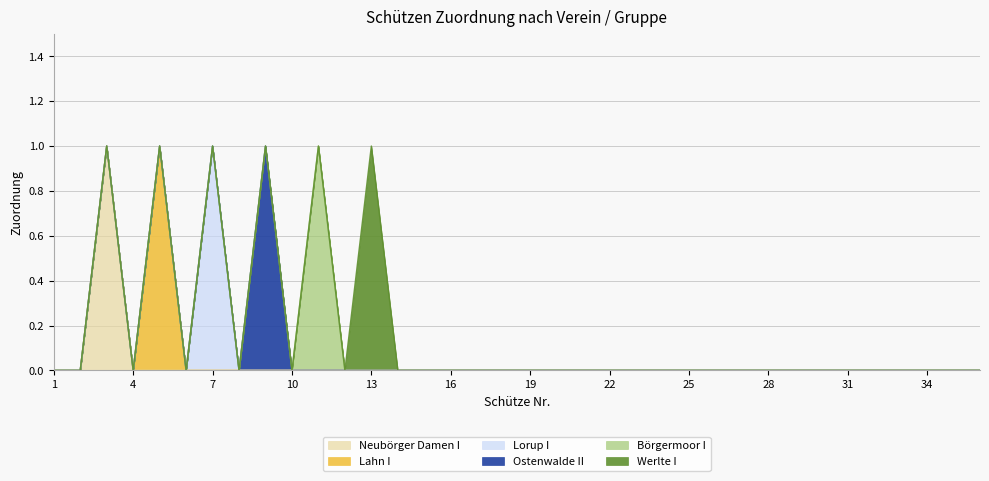

Rank the categories by Börgermoor I value from highest to lowest.

11, 1, 2, 3, 4, 5, 6, 7, 8, 9, 10, 12, 13, 14, 15, 16, 17, 18, 19, 20, 21, 22, 23, 24, 25, 26, 27, 28, 29, 30, 31, 32, 33, 34, 35, 36